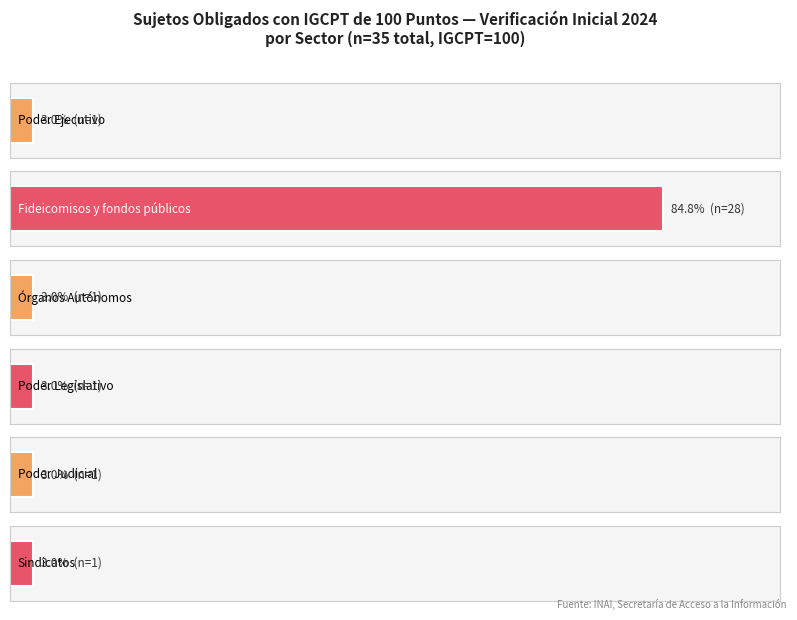

Are the bars horizontal?

Yes